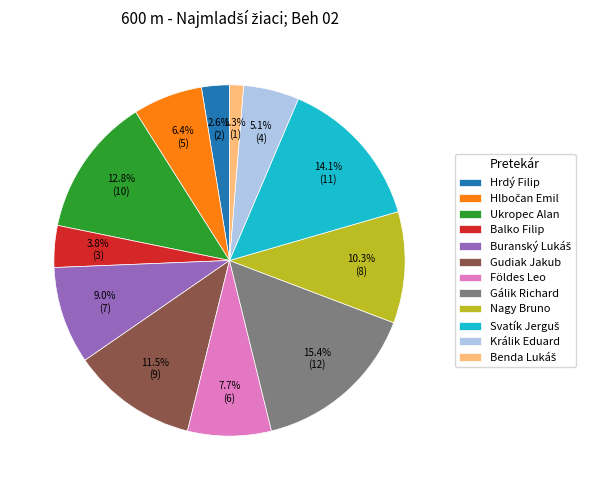

Approximately how many times larger is the value at Gálik Richard compared to Gudiak Jakub?

1.3